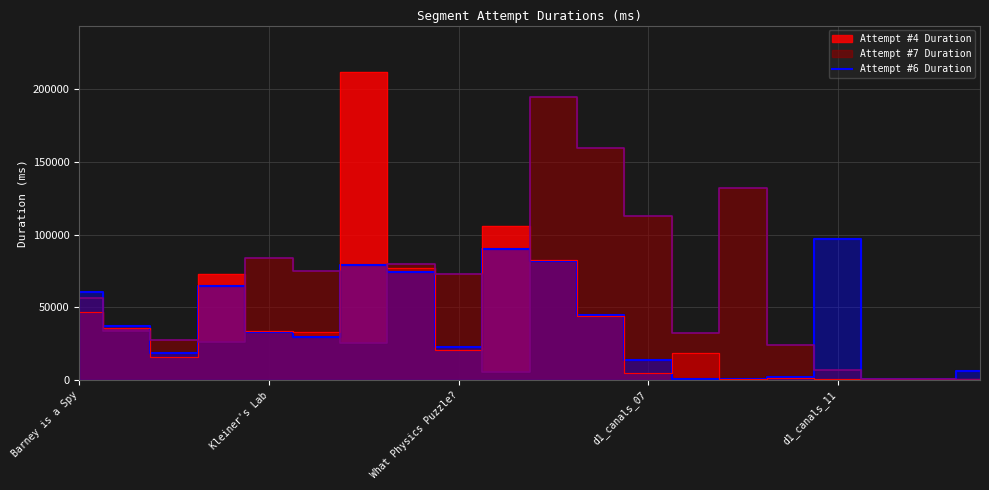

What is the label of the 15th point from the right?

5